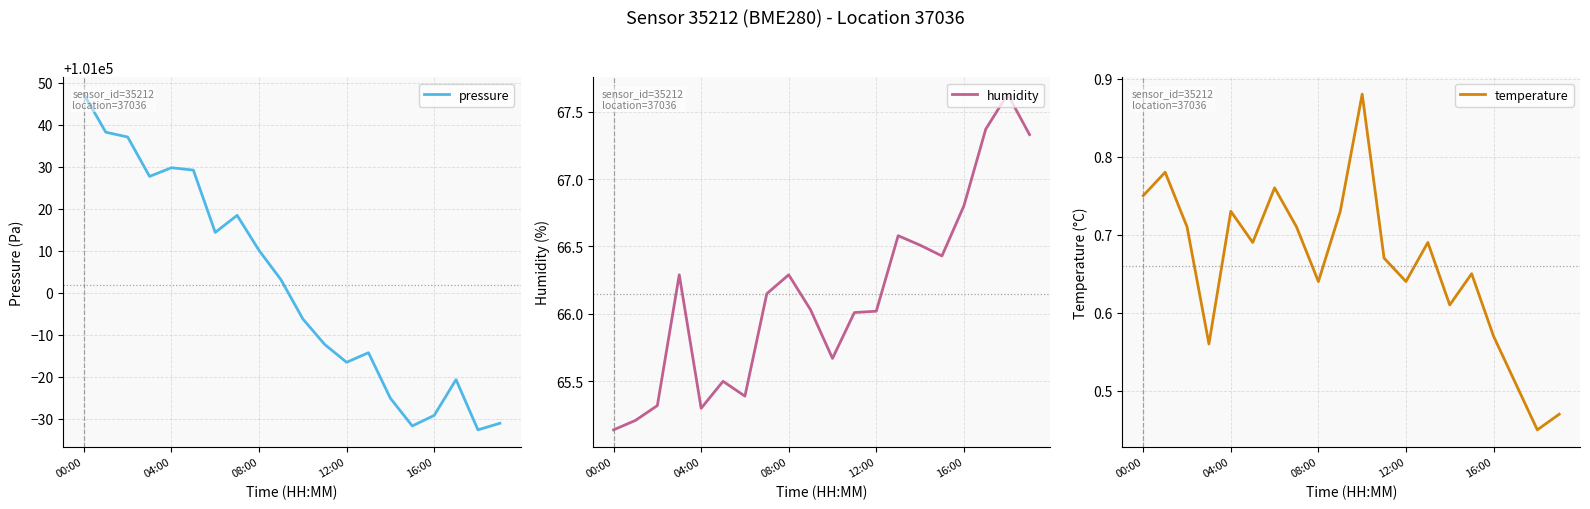

Which series has the widest spread of values?

pressure